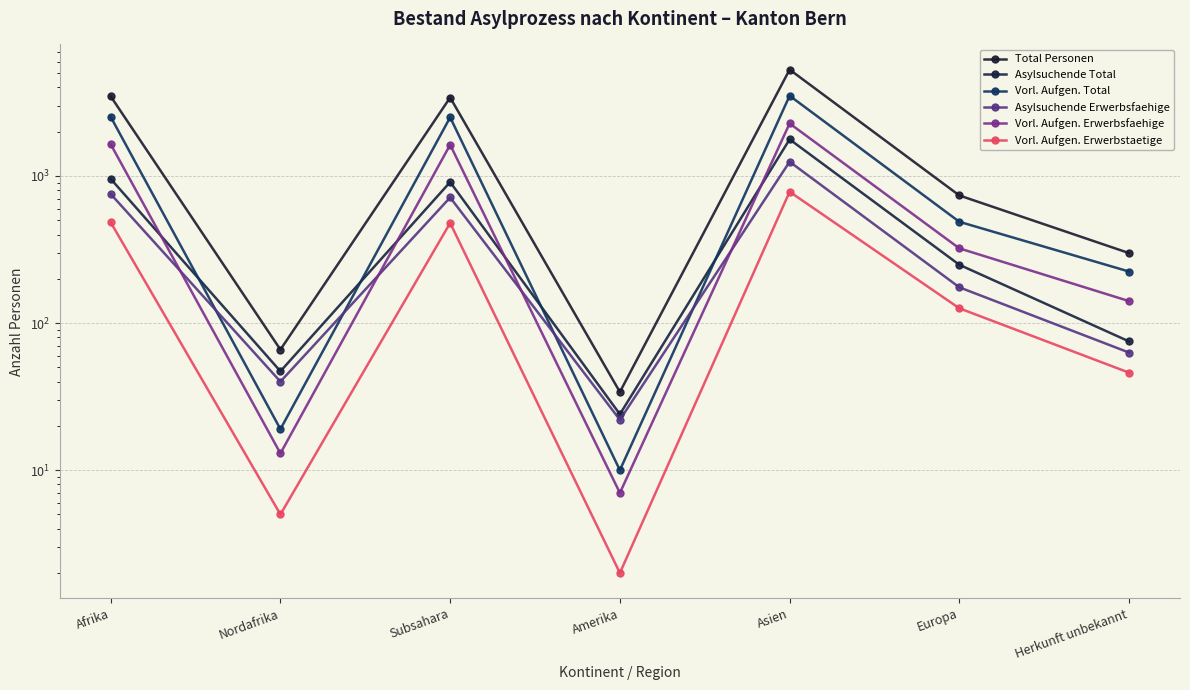

How many interior local peaks does the Asylsuchende Total series have?

2